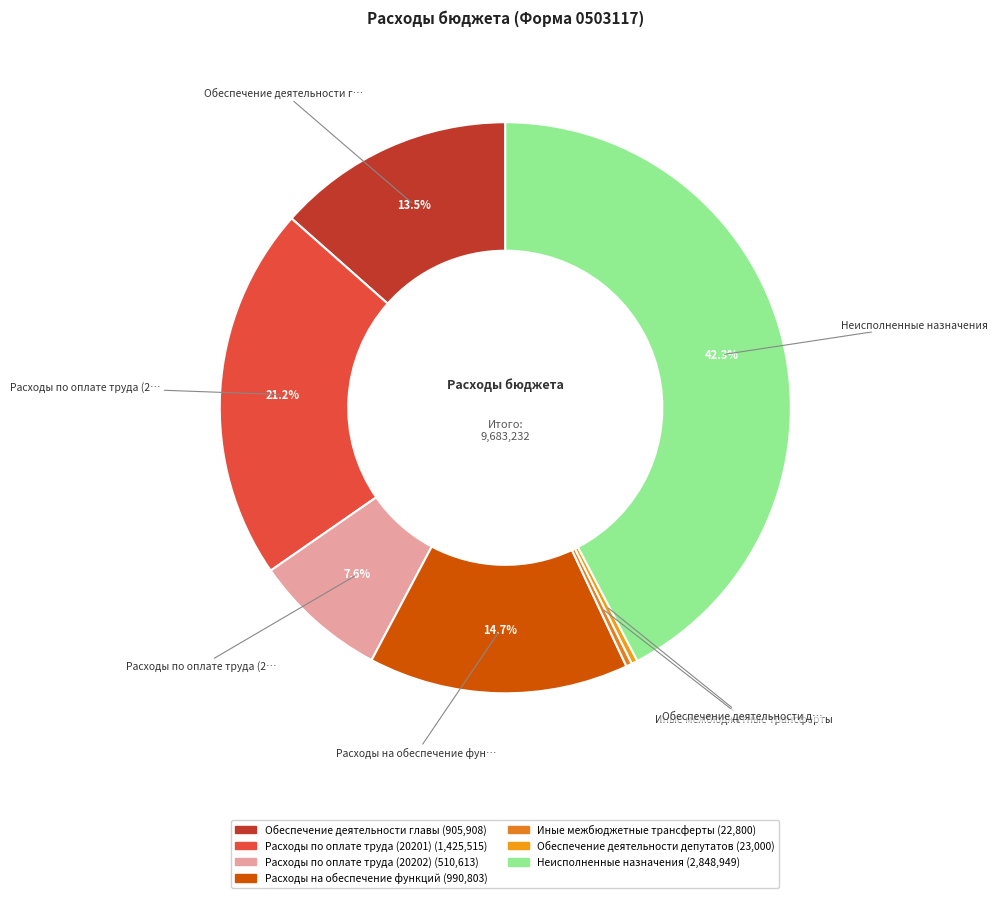

What is the change in value from Расходы по оплате труда (20201) to Неисполненные назначения?

+1423434.5